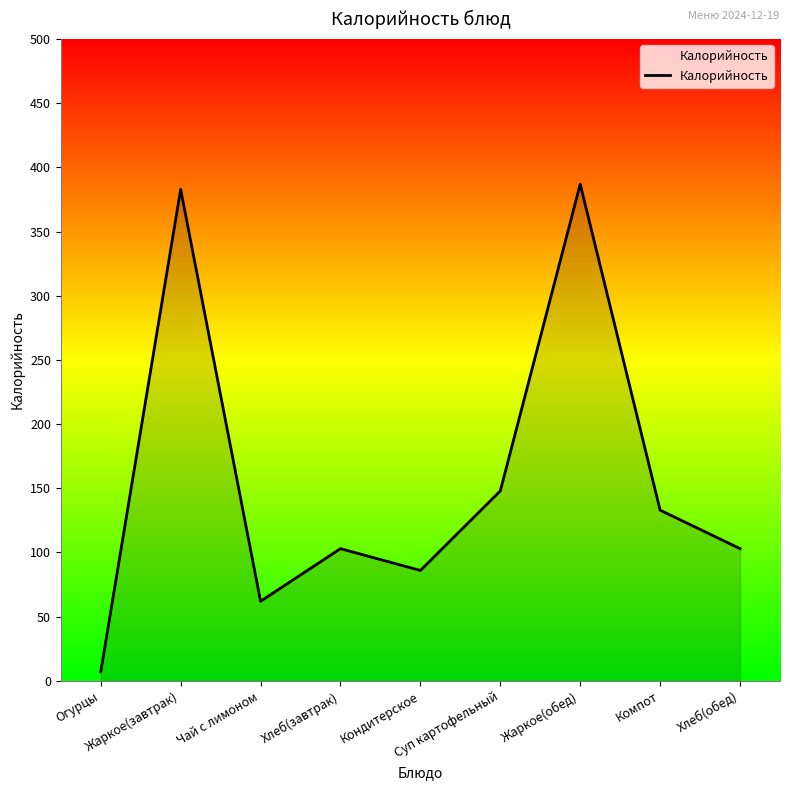

Reading left to right, transcribe all the data shown in this chart.

7	383	62	103	86	148	387	133	103